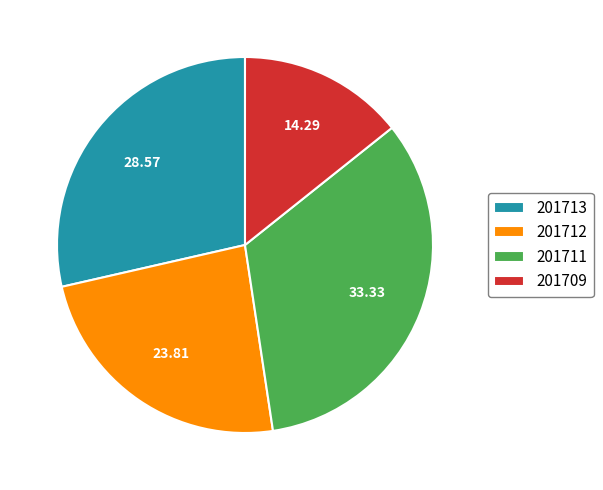

Which has a higher value, 201709 or 201711?

201711